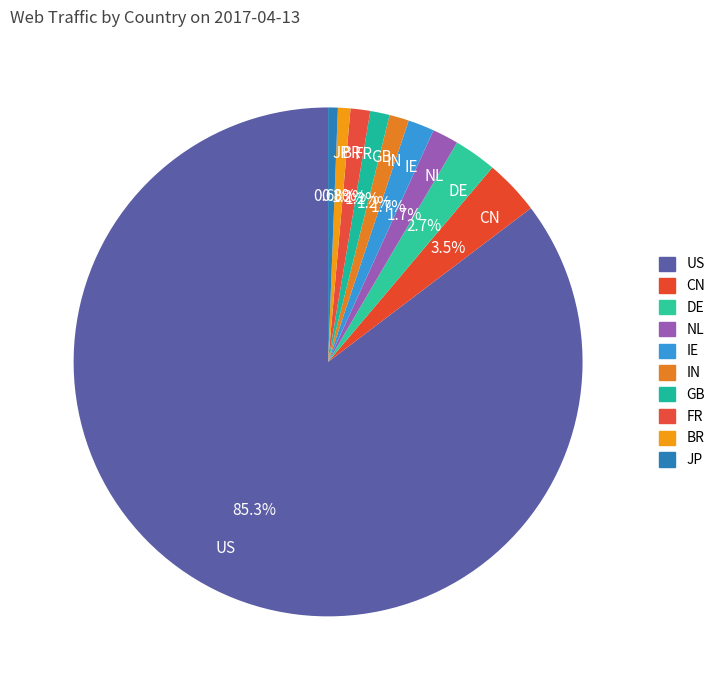

Is there a majority slice in this chart?

Yes